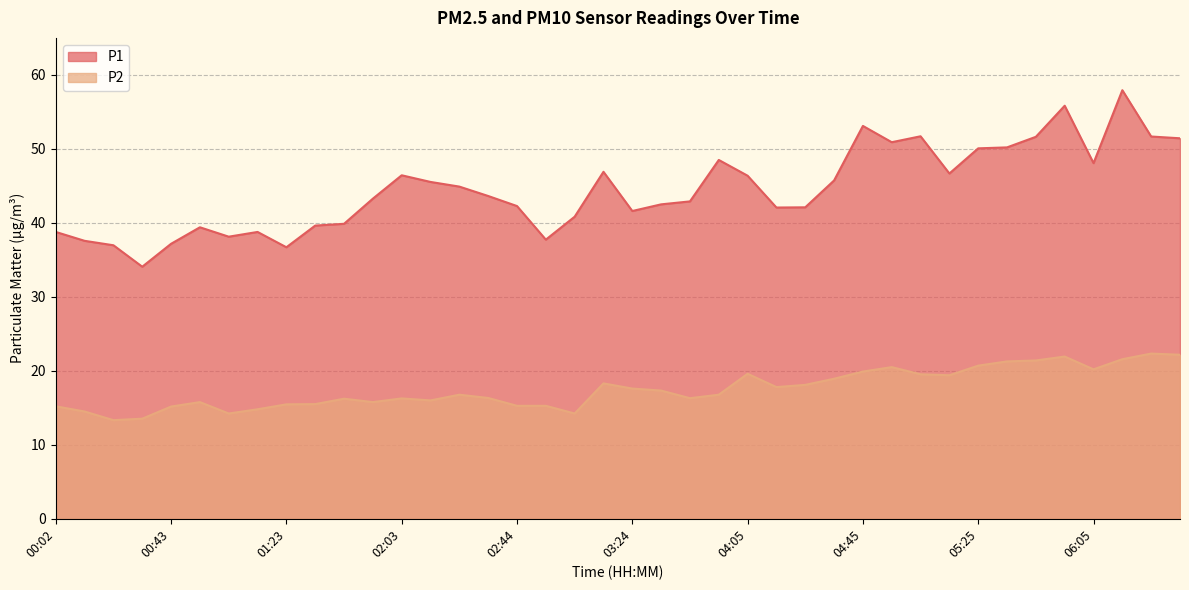

What are all the series names shown in the legend?

P1, P2